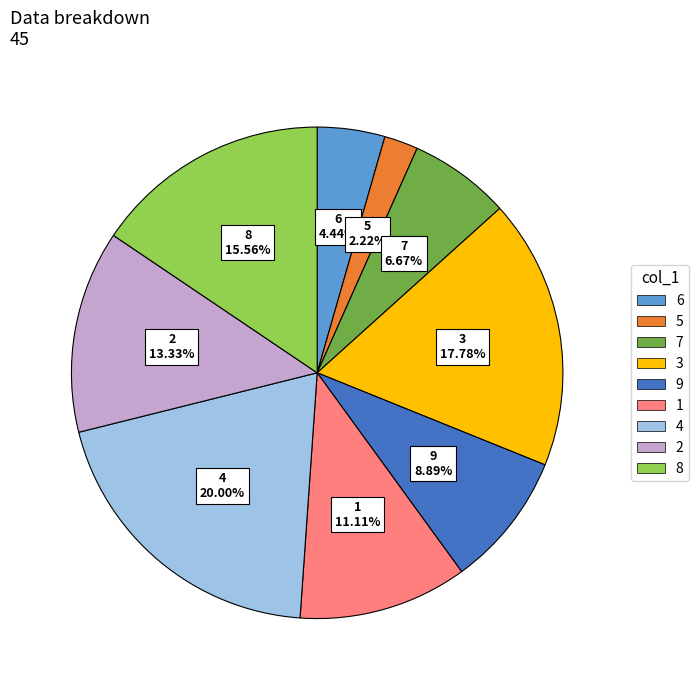

What percentage is the 5 slice, to the nearest percent?

2%